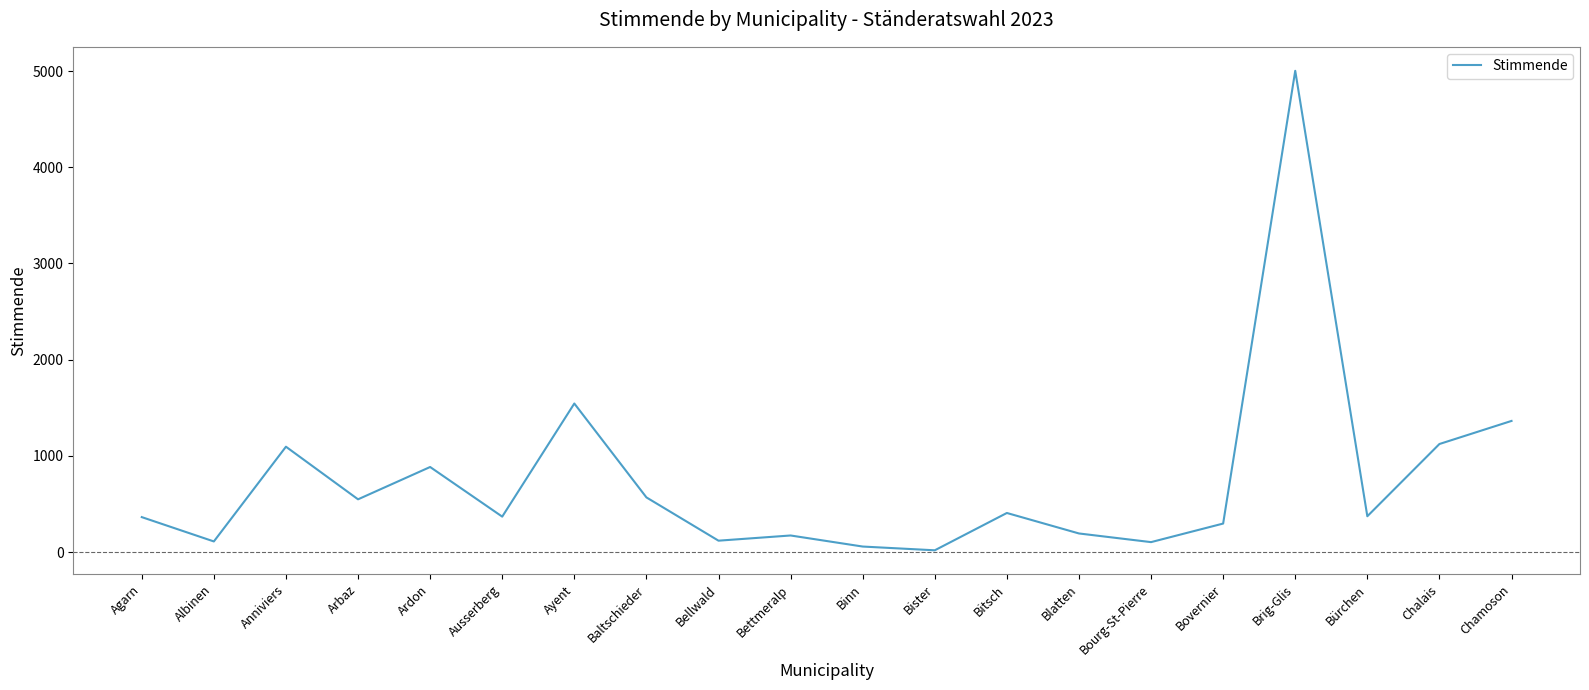

Is this an area chart (filled region under the line)?

No